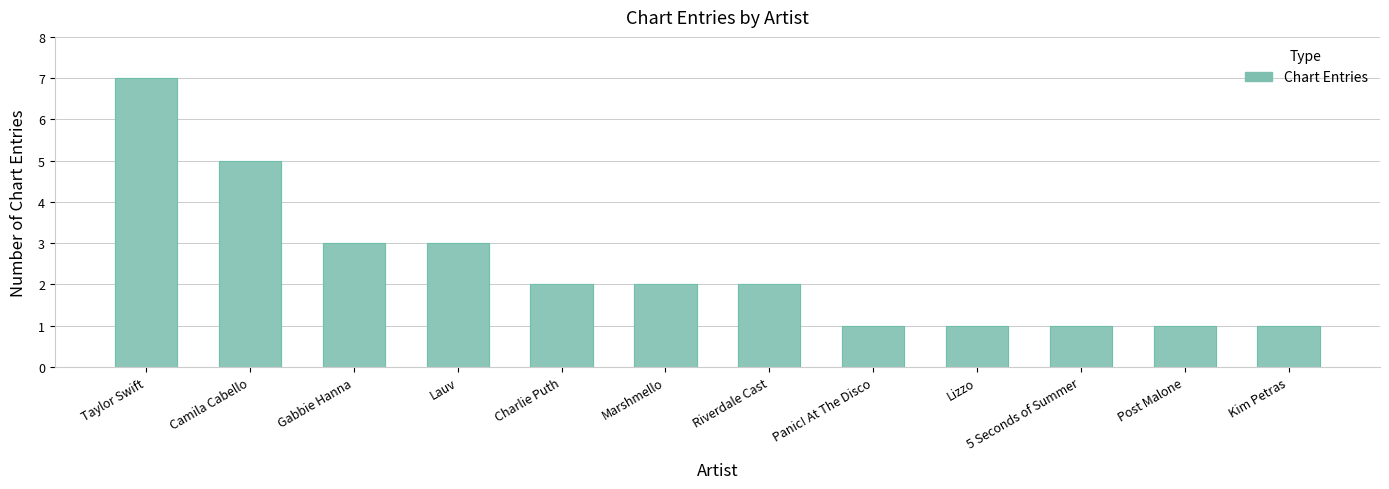

Reading left to right, what are all the values shown in this chart?

7	5	3	3	2	2	2	1	1	1	1	1